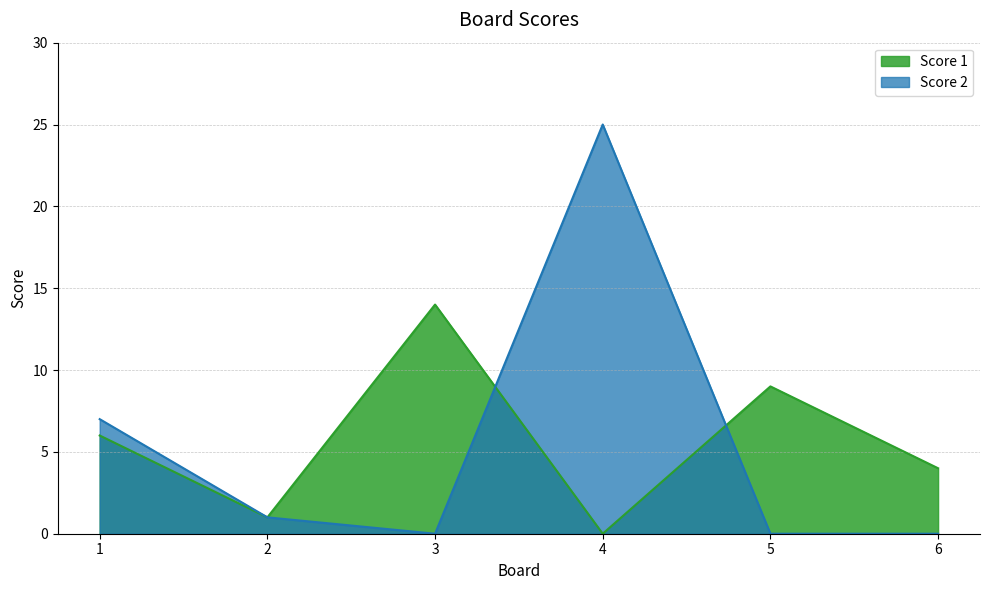

Rank the series by their average value, from lowest to highest.

Score 2, Score 1